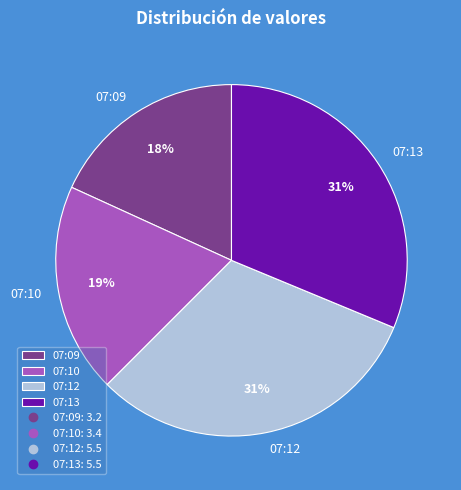

Is there a majority slice in this chart?

No